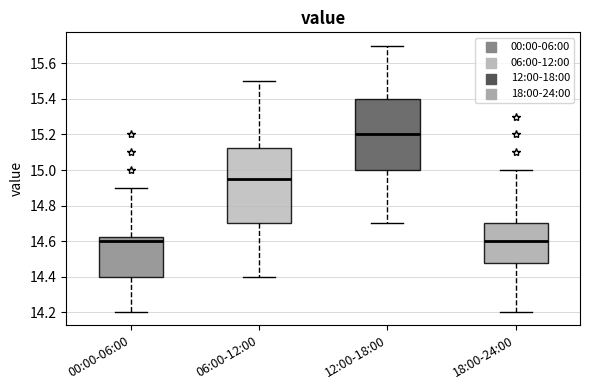

Reading left to right, transcribe this box plot: for each box, give where its median line is, the range the box spans, and where its two whiskers end, as read against the y-axis. The values are not printed on the chart, so give them approximately, as read against the axis.

00:00-06:00: median 14.60, box 14.40 to 14.62, whiskers 14.20 to 14.90
06:00-12:00: median 14.96, box 14.70 to 15.12, whiskers 14.40 to 15.50
12:00-18:00: median 15.20, box 15.00 to 15.40, whiskers 14.70 to 15.70
18:00-24:00: median 14.60, box 14.48 to 14.70, whiskers 14.20 to 15.00